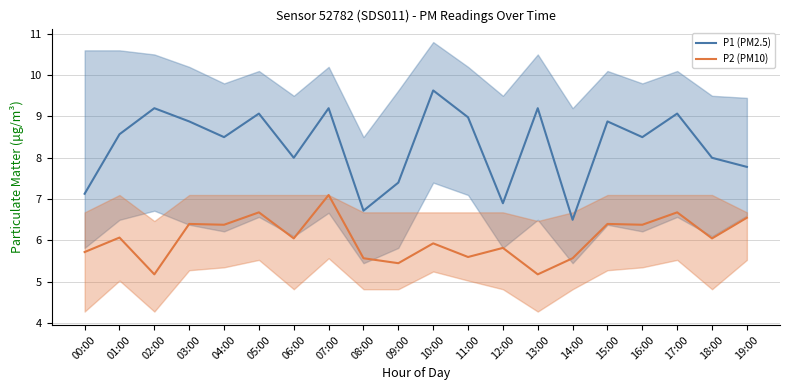

List the series in order of their peak value, lowest first.

P2 (PM10), P1 (PM2.5)